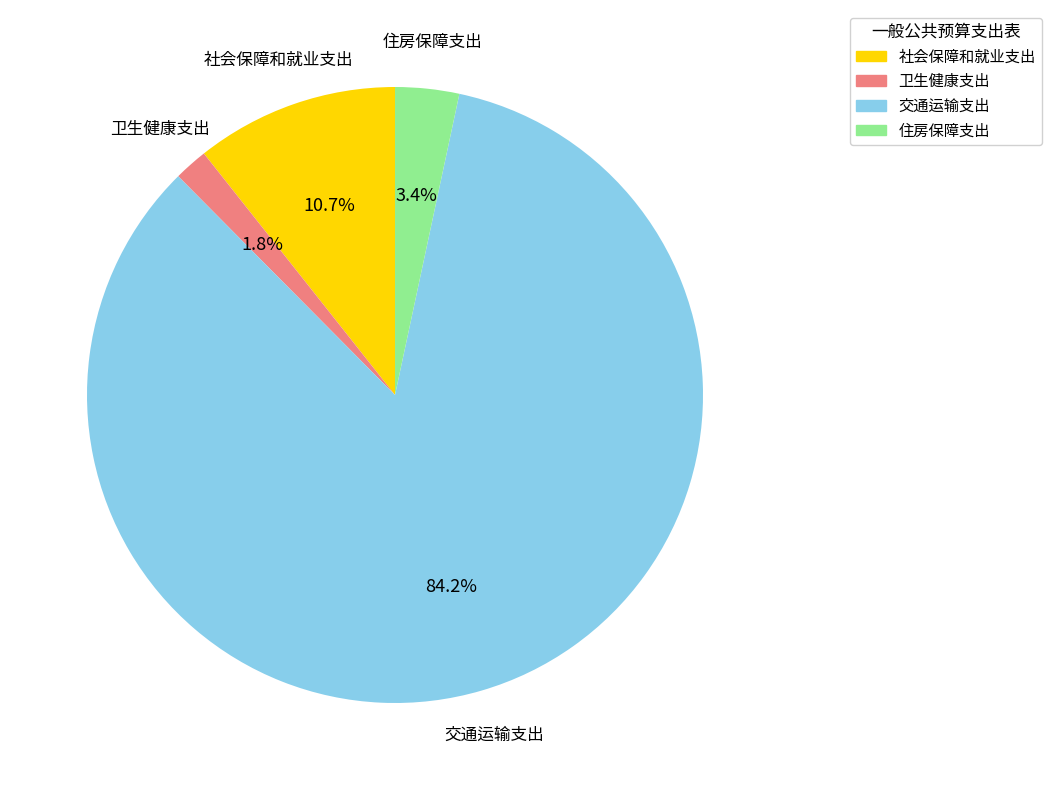

Which slice represents more than half of the pie?

交通运输支出